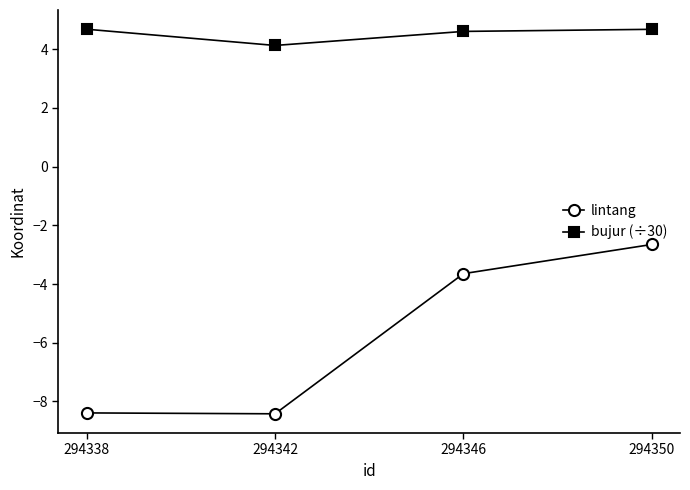

What is the difference between the highest and lowest values at 294338?

13.1